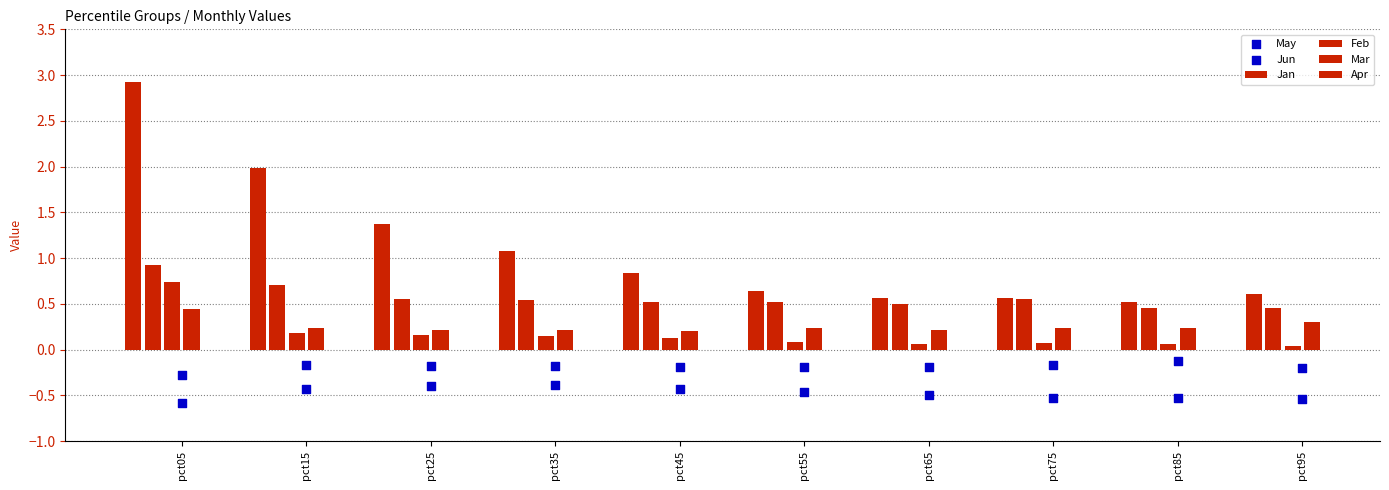

Which series reaches the maximum Y coordinate?

Jan